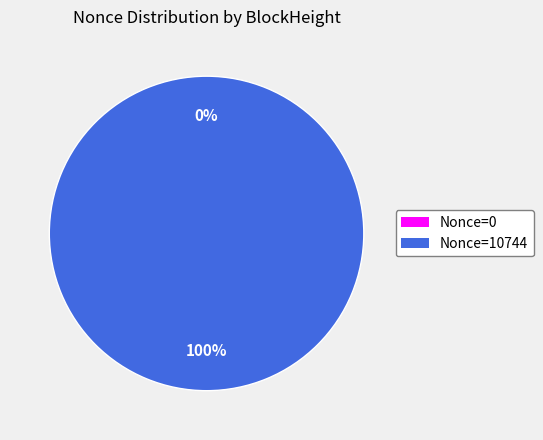

How many segments does this pie chart have?

2